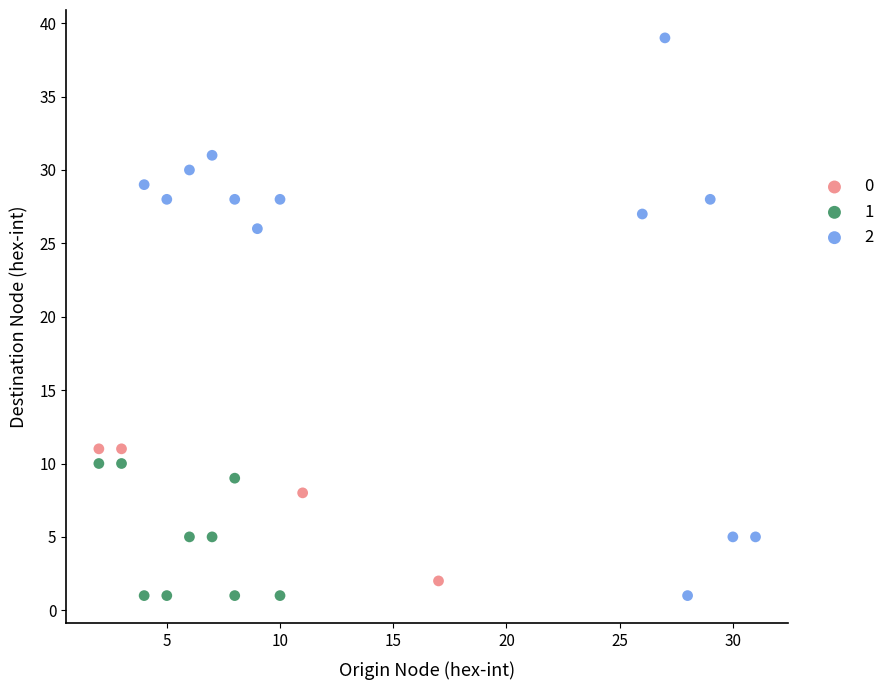

What are all the series names shown in the legend?

0, 1, 2